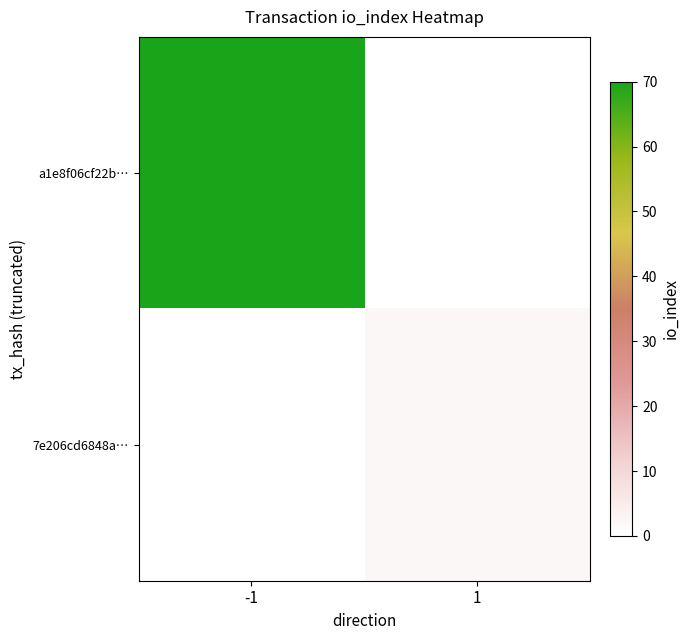

At how many categories does at least one series exceed 55?

1